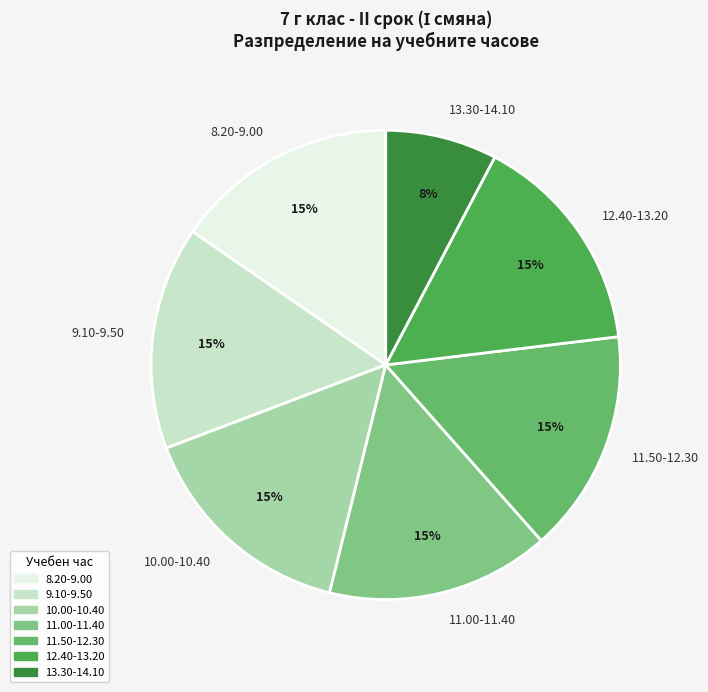

What percentage is the 9.10-9.50 slice, to the nearest percent?

15%